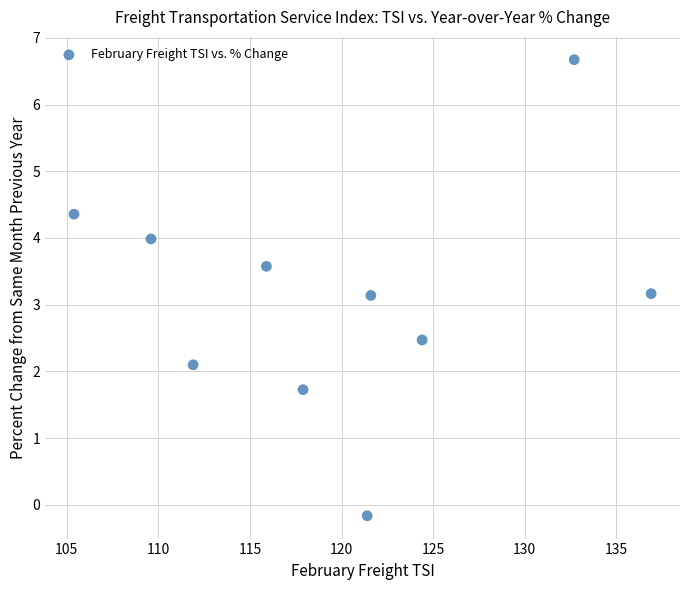

What is the average X value?

119.8